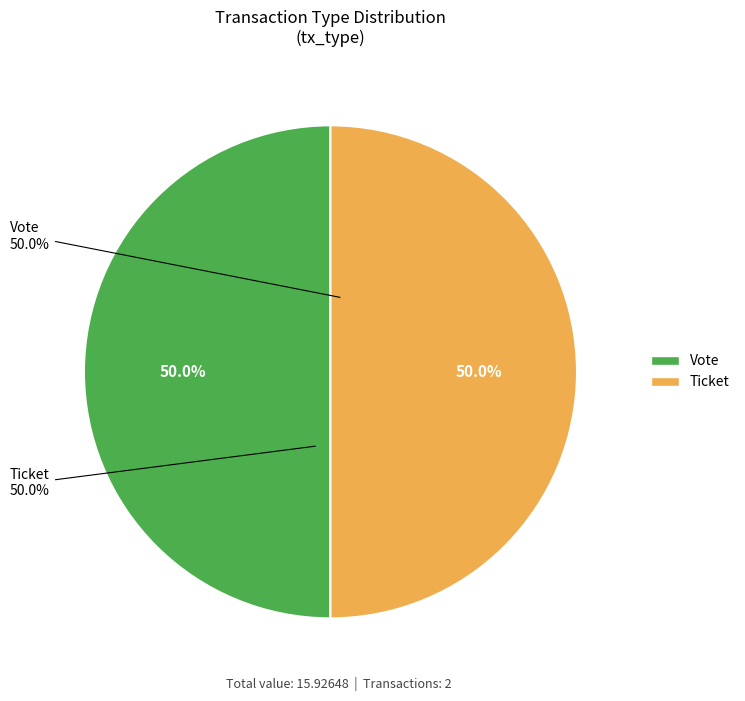

Which category has the biggest portion of the pie?

Vote (io_index=1)